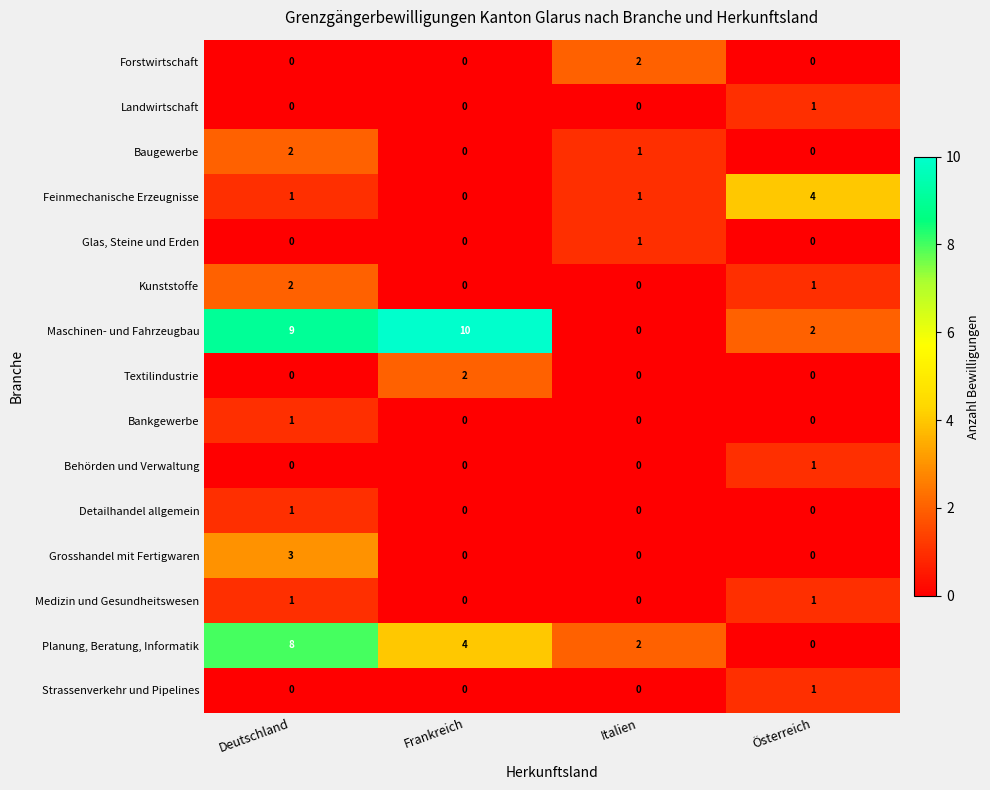

At which category is the sum across all series the highest?

Deutschland